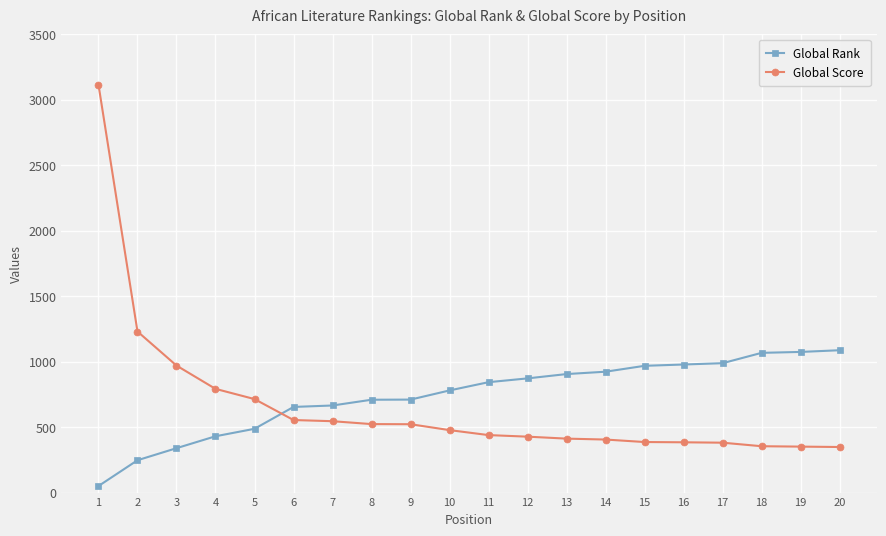

The Global Rank series shows 1087 at 20. True or false?

True